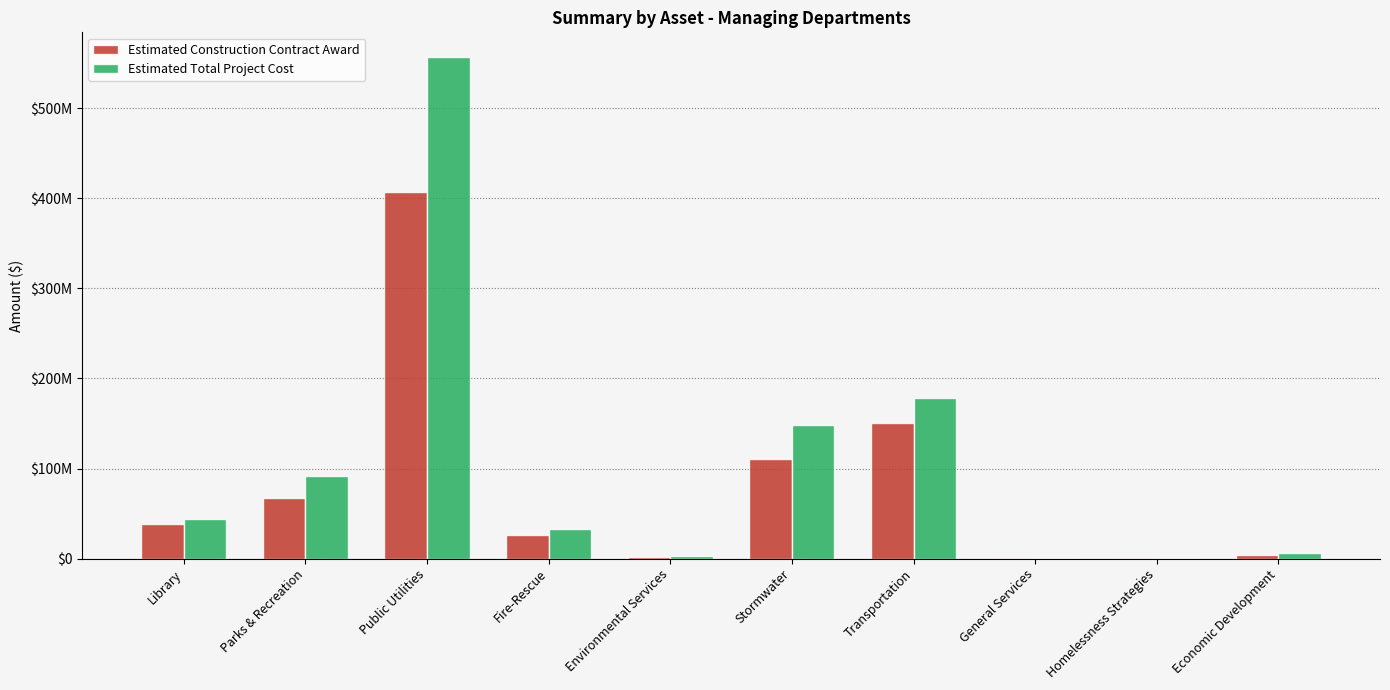

What is the difference between the highest and lowest values at Library?

5520770.0